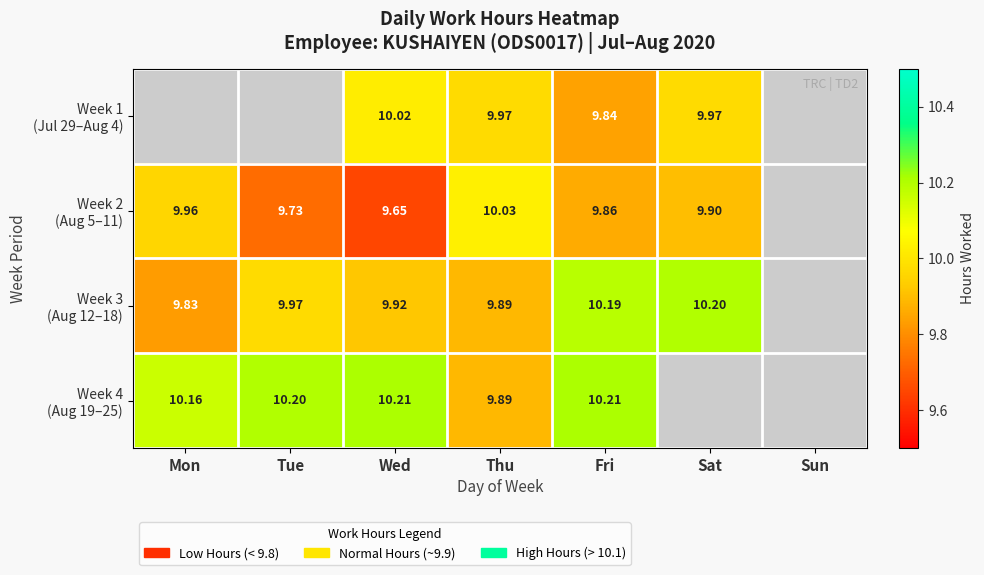

At which category is the sum across all series the highest?

Fri